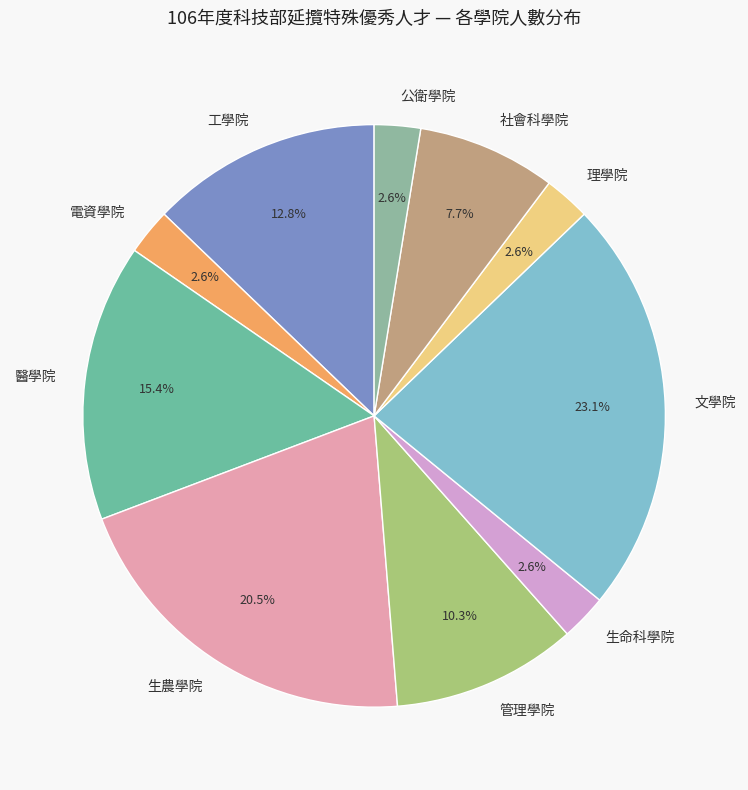

To the nearest percent, what is the average slice percentage?

10%